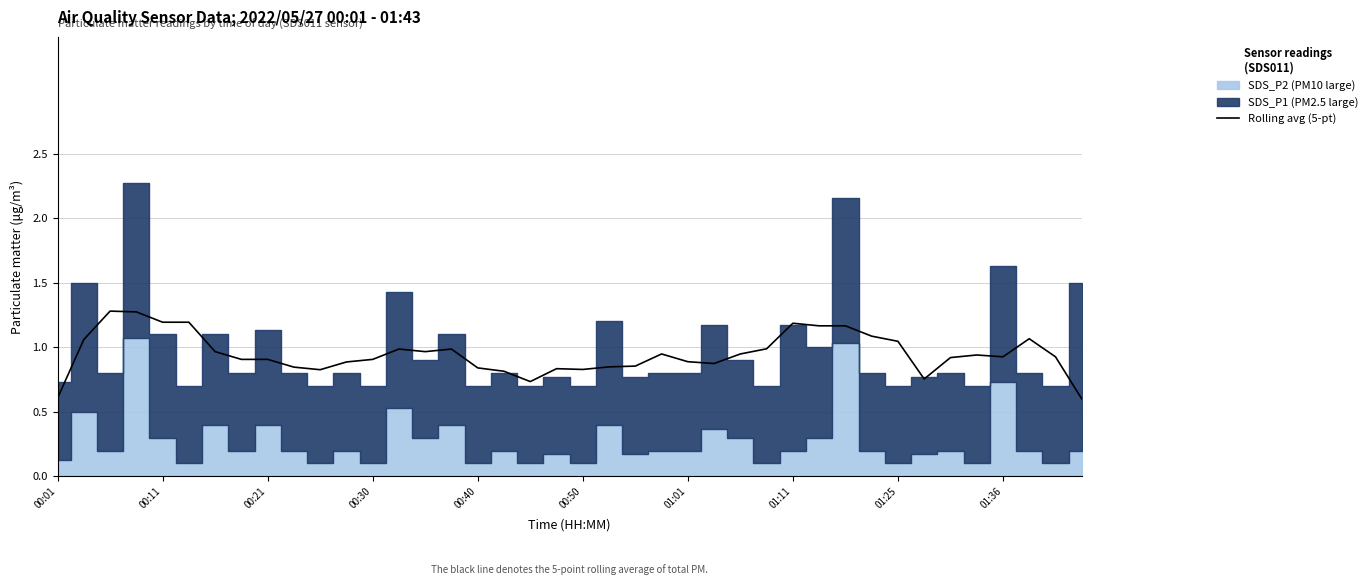

What is the maximum value for Rolling avg (5-pt)?

1.3